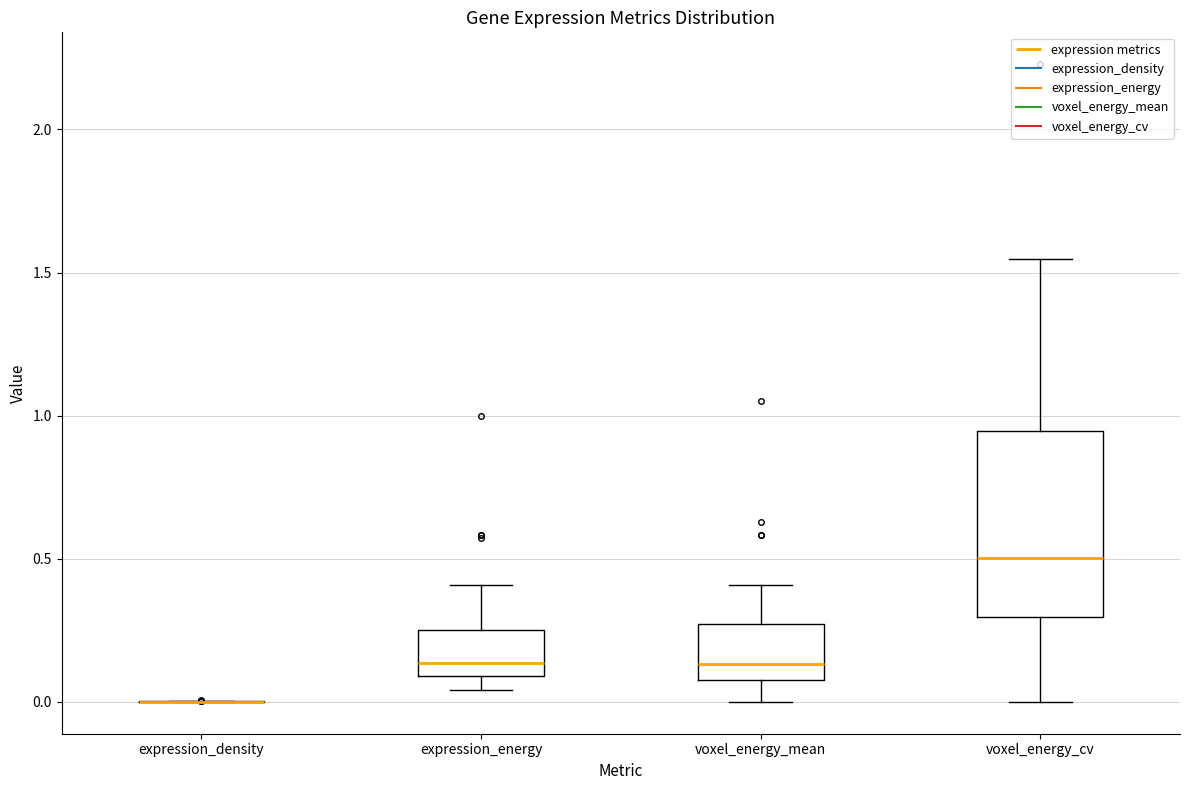

Where is the upper edge of the box for expression_energy on the y-axis? The values are not printed on the chart, so give them approximately, as read against the axis.

0.25